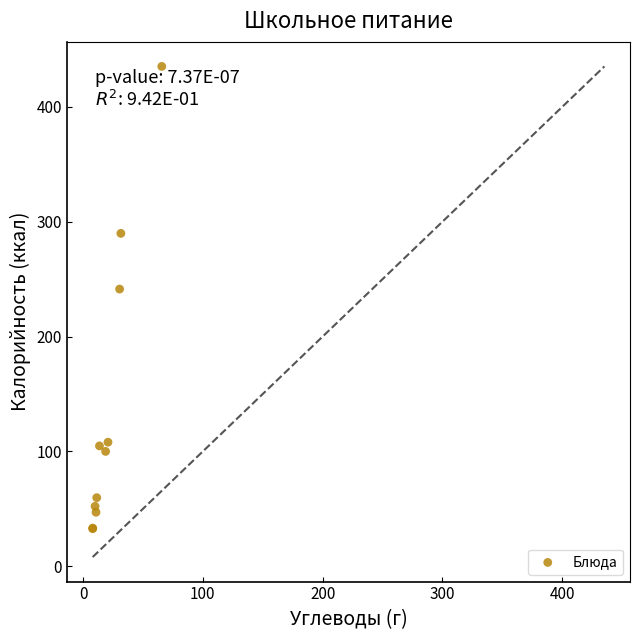

What Y value in the scatter plot is closest to 233?

241.4